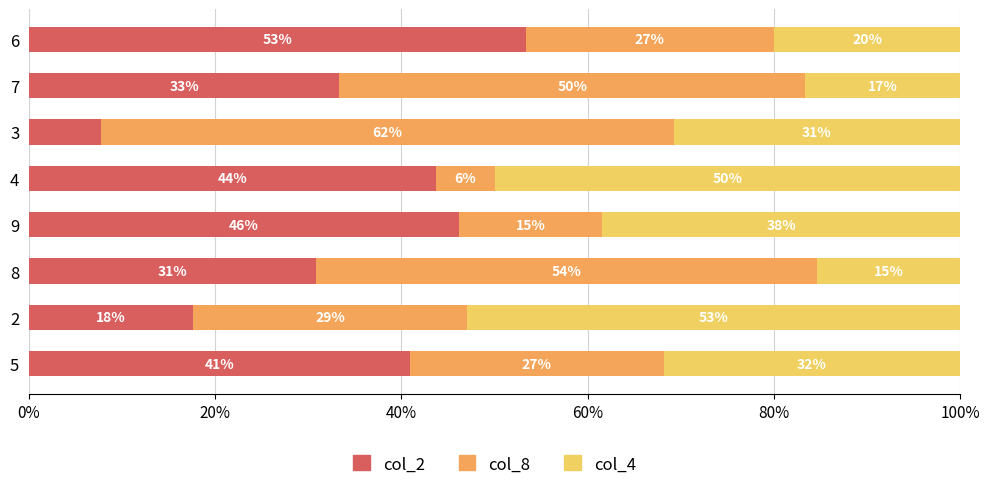

What are all the series names shown in the legend?

col_2, col_8, col_4